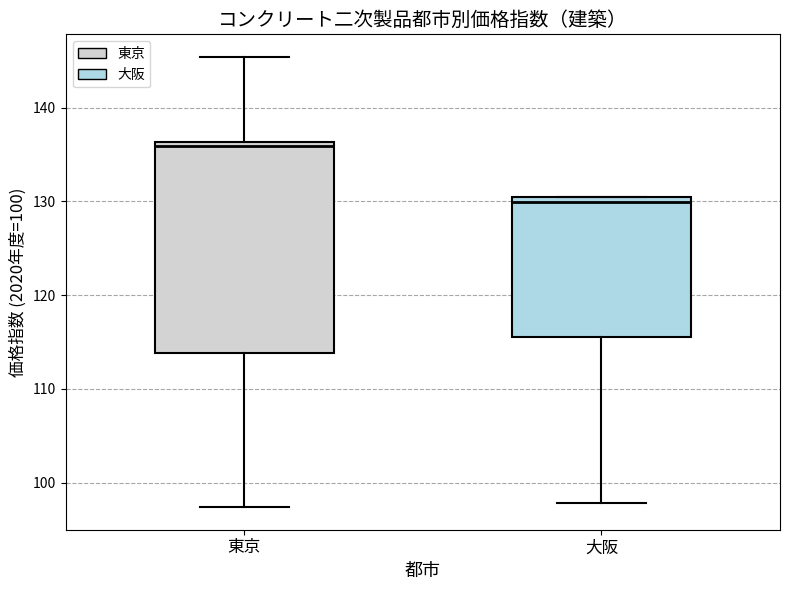

Which box is the tallest, from its lower edge to its upper edge?

東京